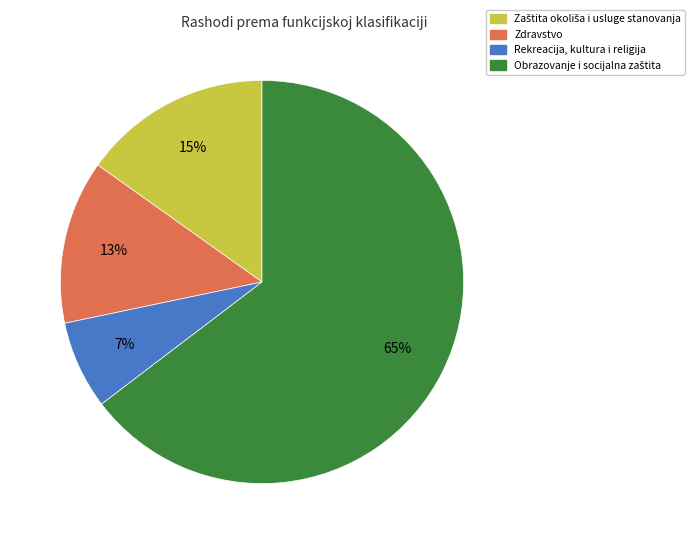

To the nearest percent, what is the difference between the largest and smallest slice percentages?

58%